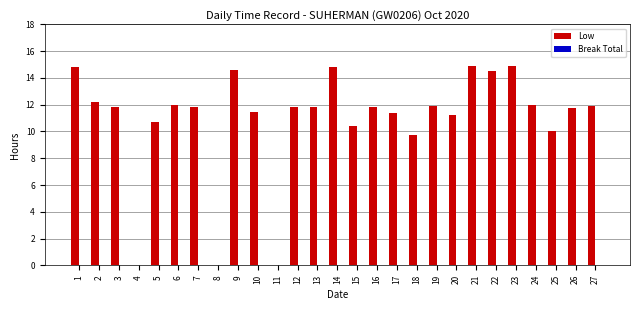

Between 22 and 26, which is larger?

22